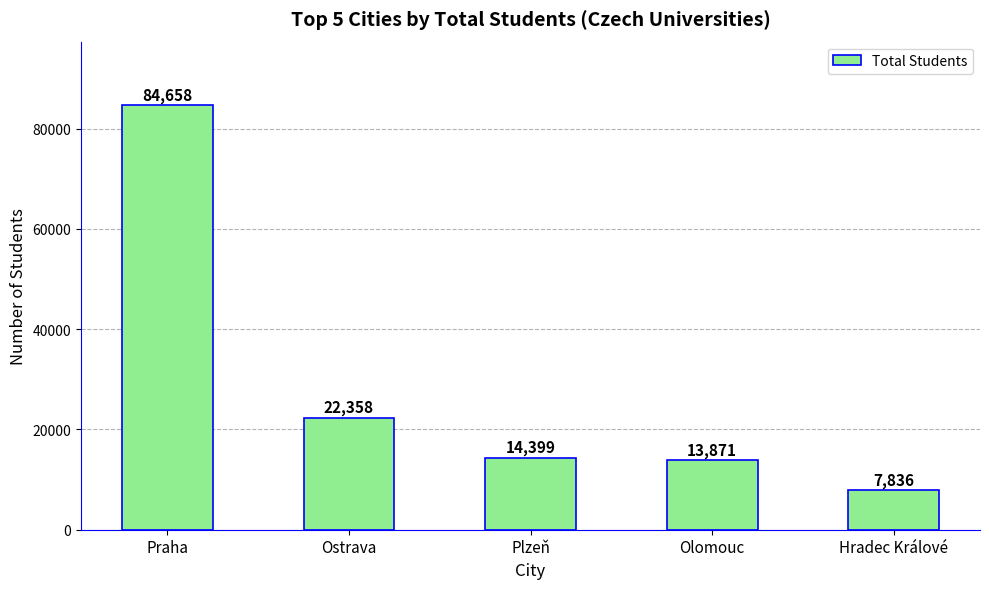

What is the average value?

28624